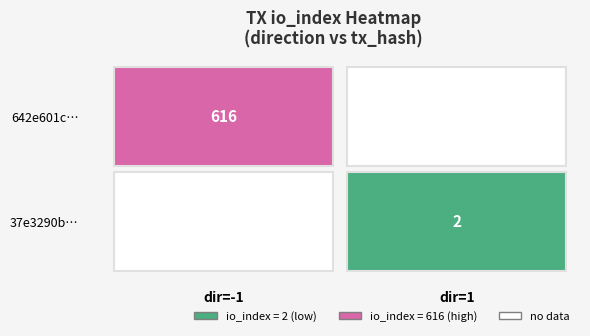

At how many categories does at least one series exceed 179?

1